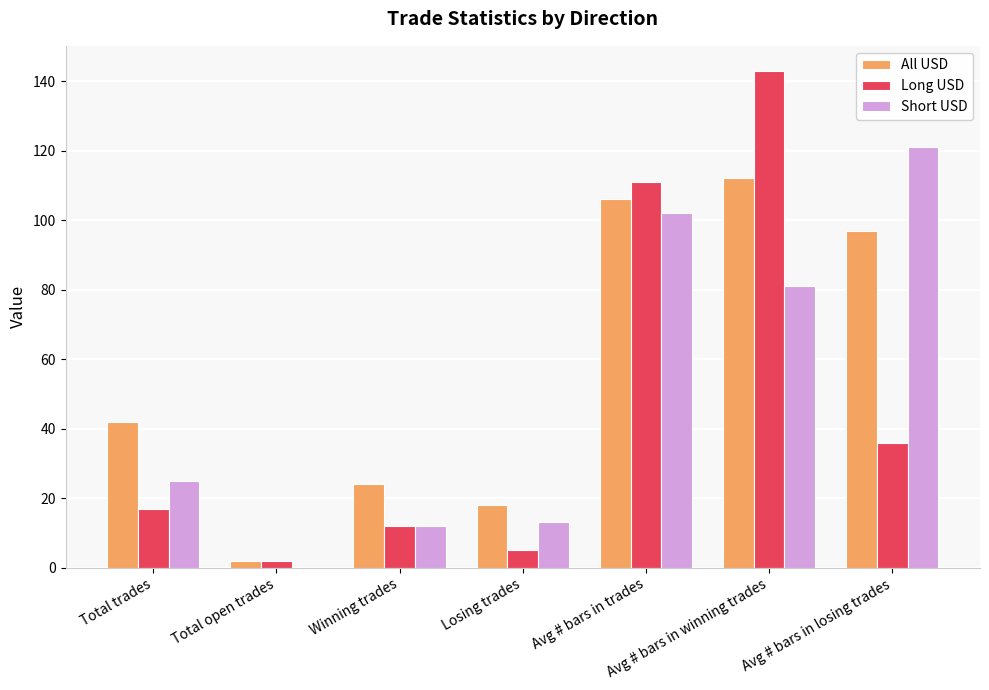

At which label does All USD reach its peak?

Avg # bars in winning trades